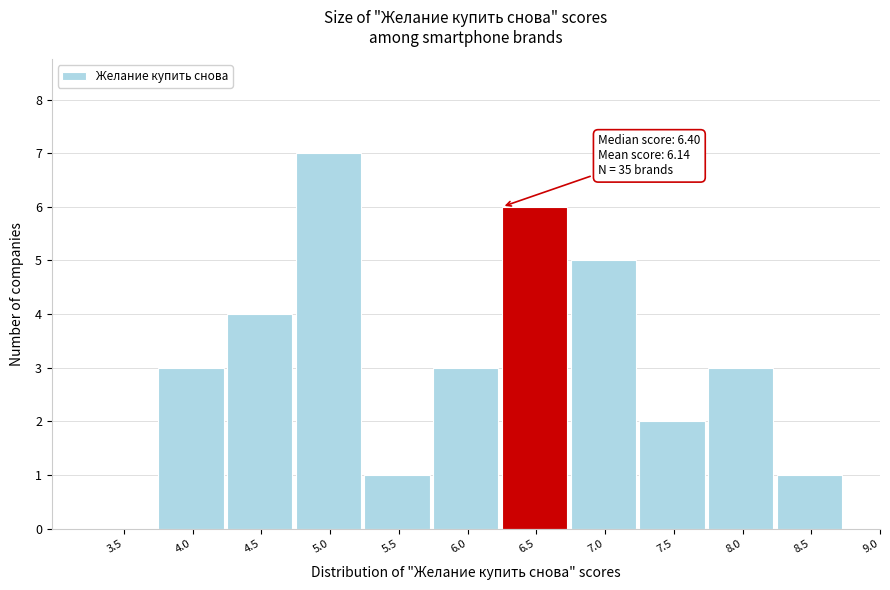

Reading left to right, extract all data points from this chart.

3.5=0	4.0=3	4.5=4	5.0=7	5.5=1	6.0=3	6.5=6	7.0=5	7.5=2	8.0=3	8.5=1